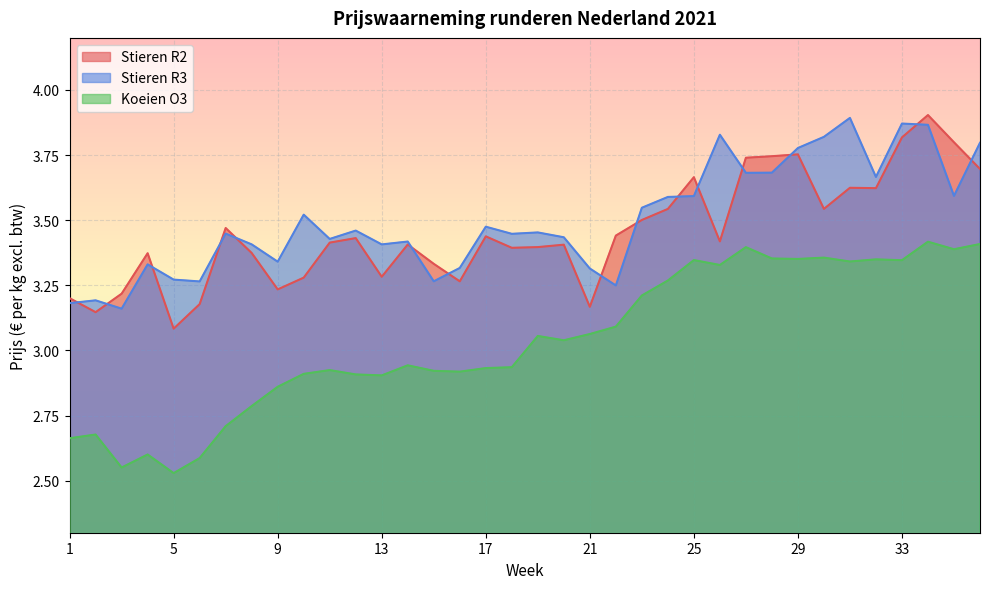

What is the total value across all series at 22?

9.8